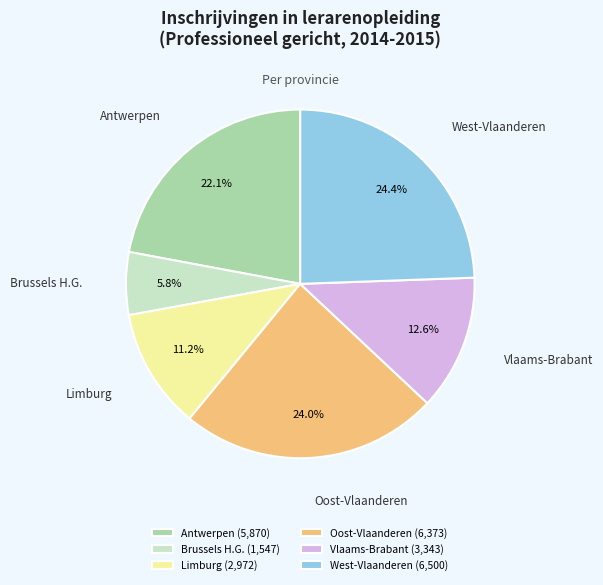

Approximately how many times larger is the value at Vlaams-Brabant (3,343) compared to Oost-Vlaanderen (6,373)?

0.5